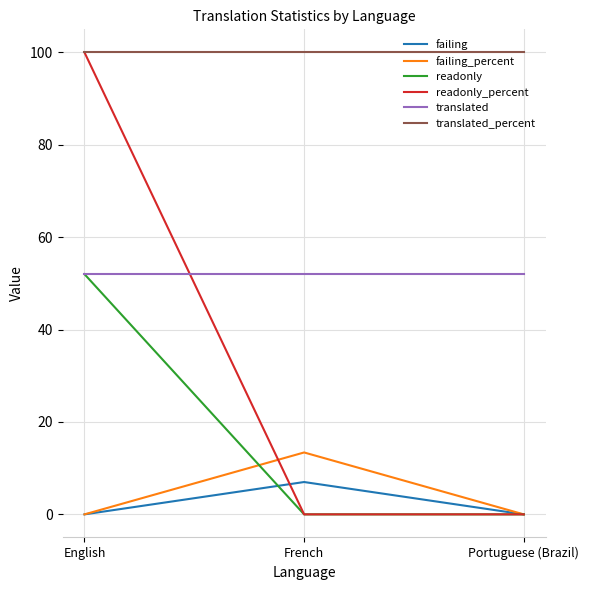

What is the total value across all series at French?

172.4